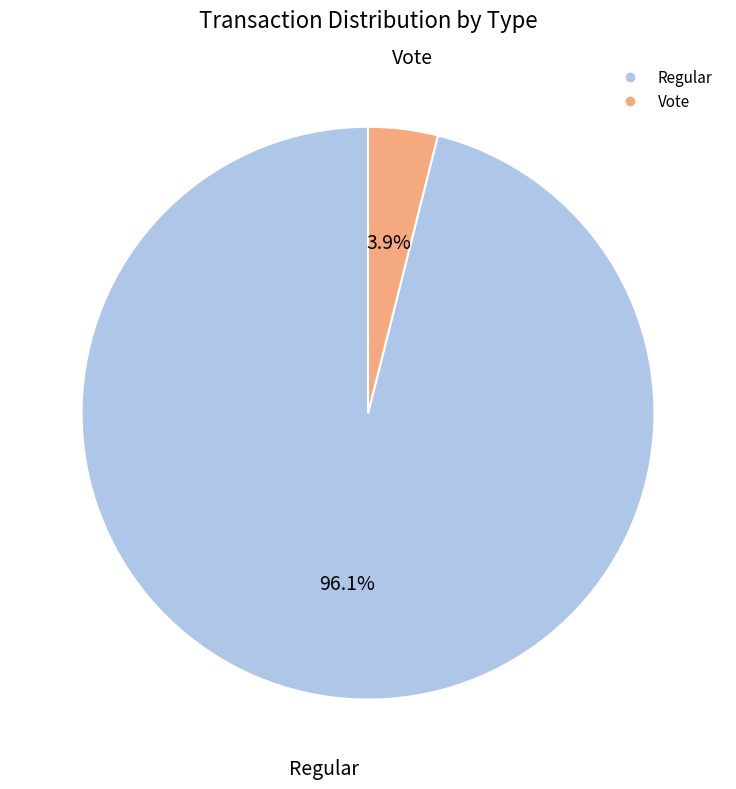

Between Vote and Regular, which is larger?

Regular